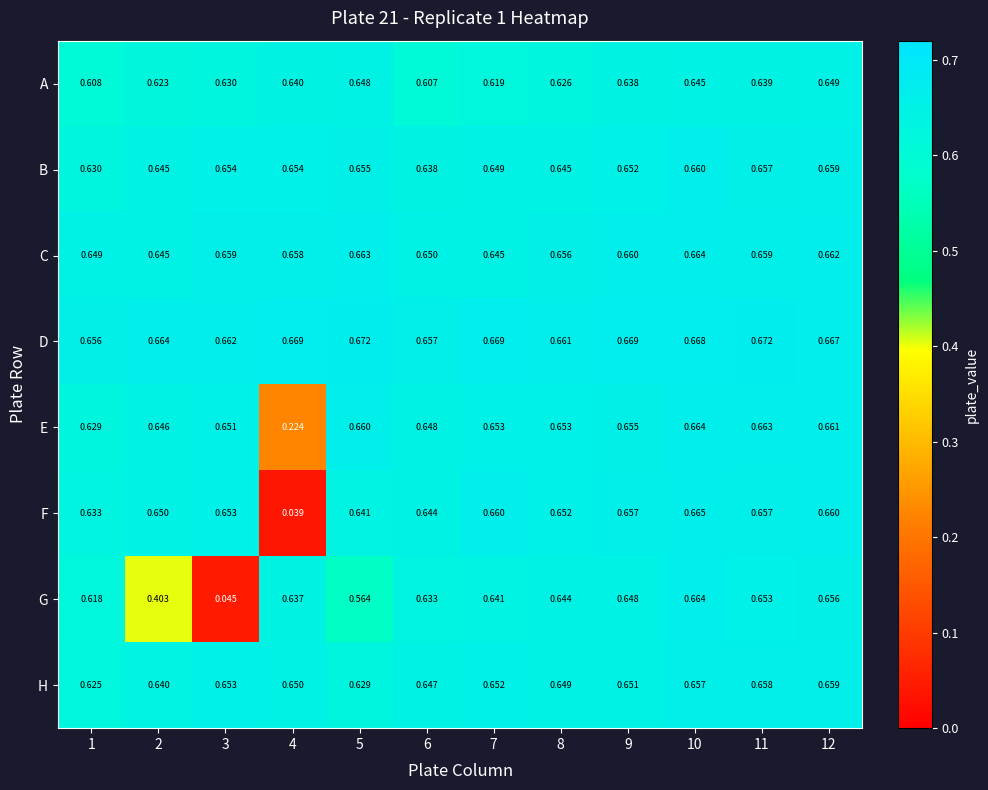

Which series has the largest range (max minus min)?

F